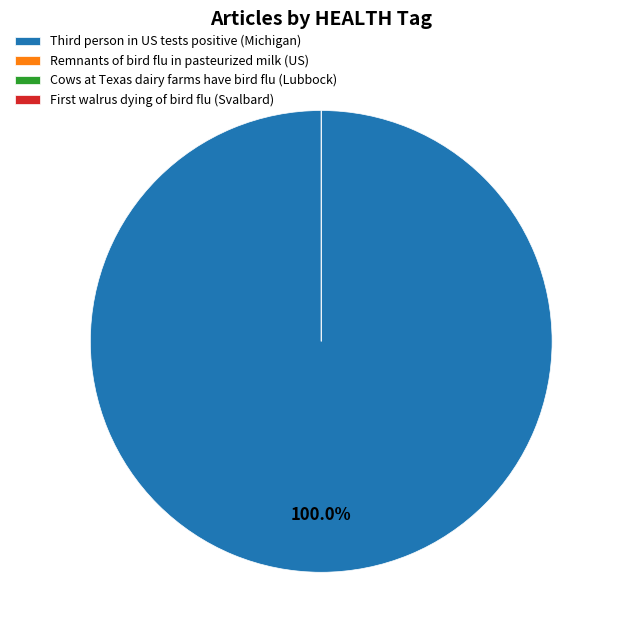

To the nearest percent, what is the average slice percentage?

25%